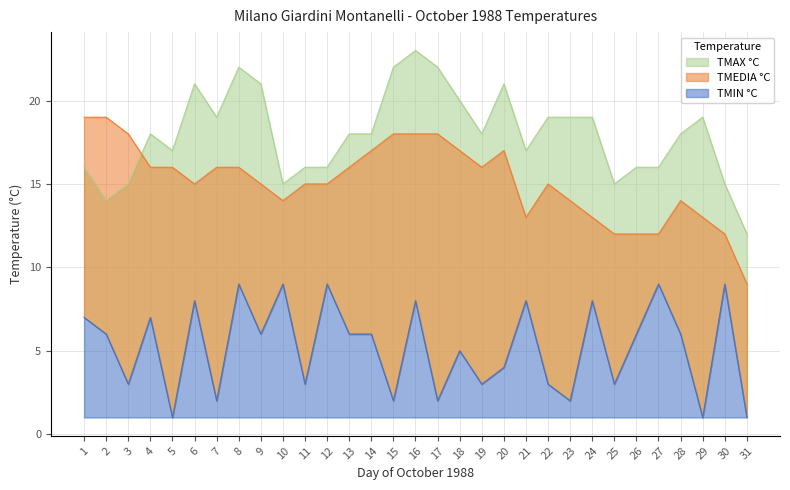

How many data points does each series have?

31